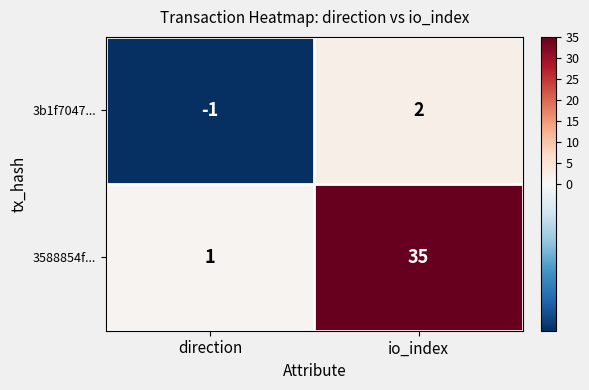

What is the total value across all series at io_index?

37